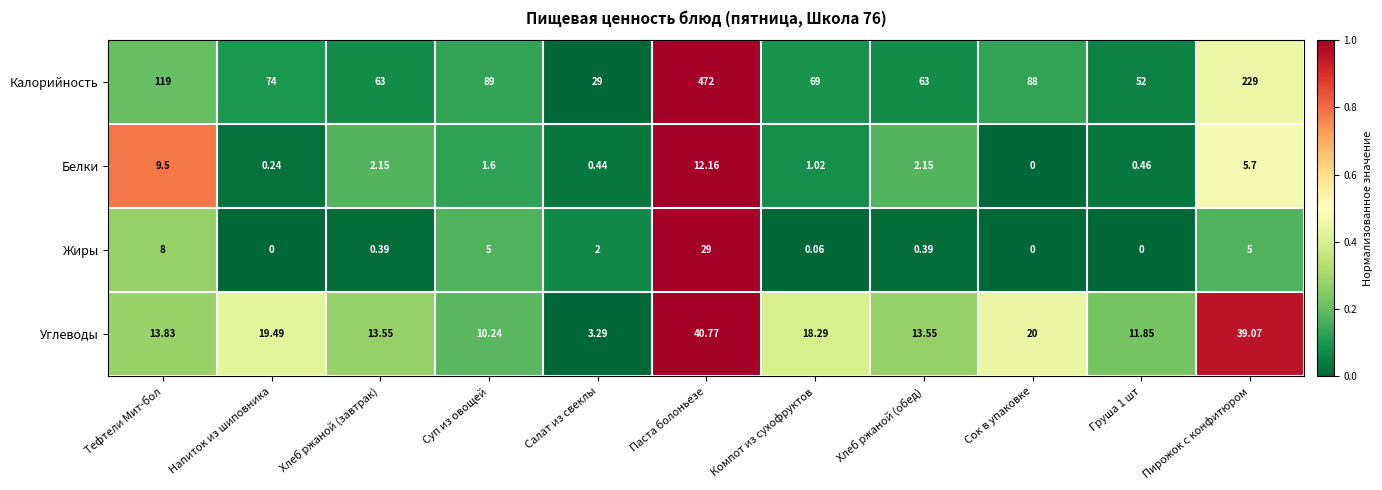

Where is Белки nearest to the value 6?

Пирожок с конфитюром